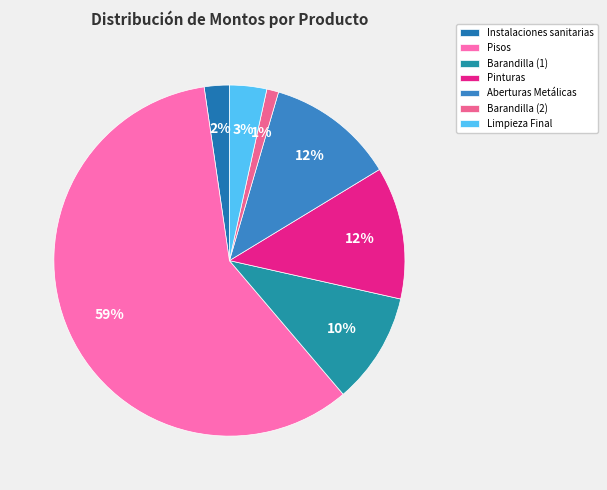

What percentage is the Instalaciones sanitarias slice, to the nearest percent?

2%